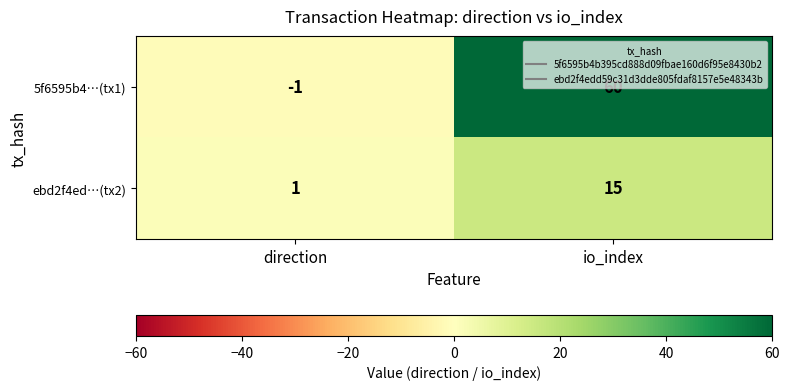

The value of 5f6595b4…(tx1) at io_index is 37. True or false?

False